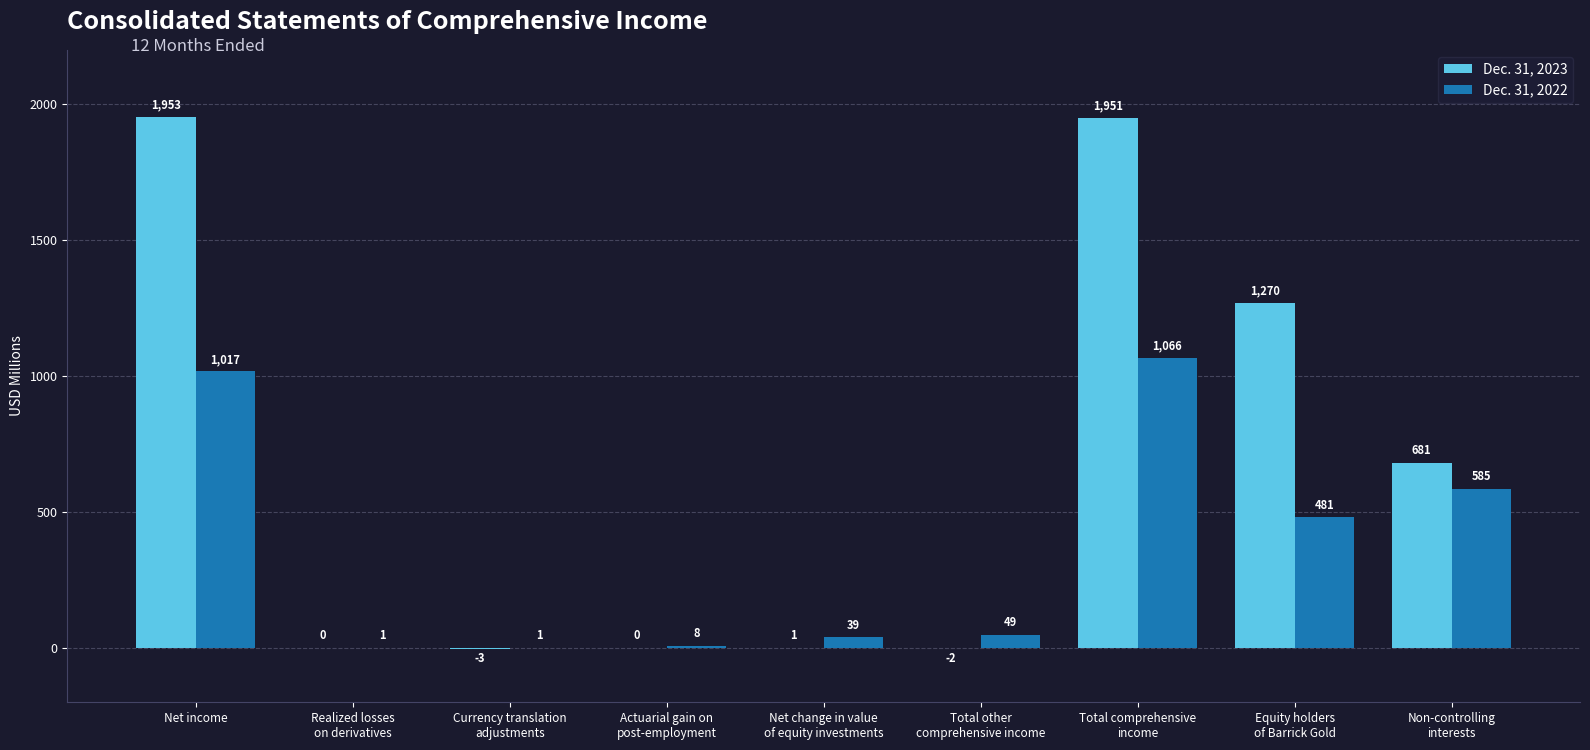

What is the sum of all Dec. 31, 2023 values?

5851